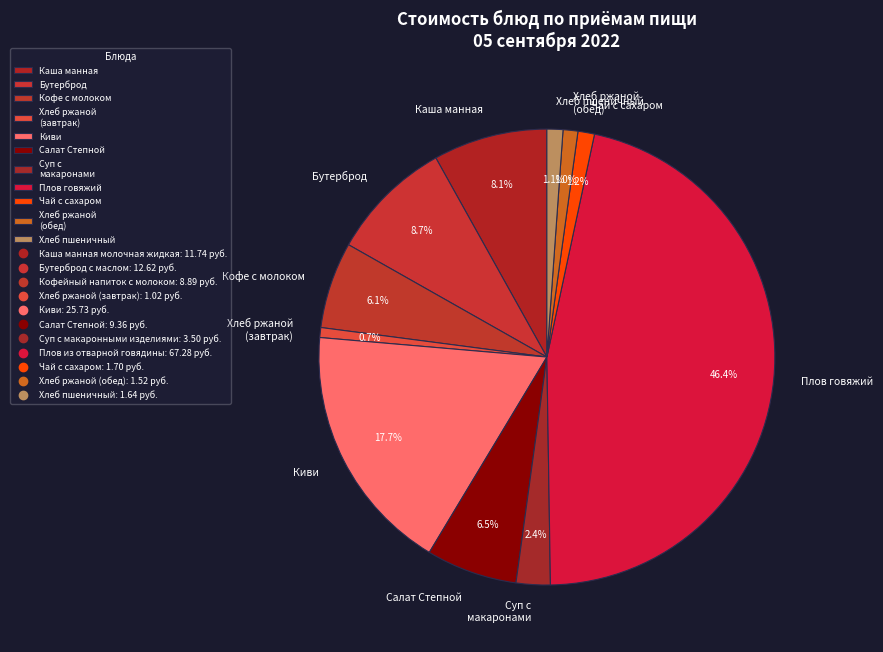

What portion of the pie excludes Бутерброд?

91.3%